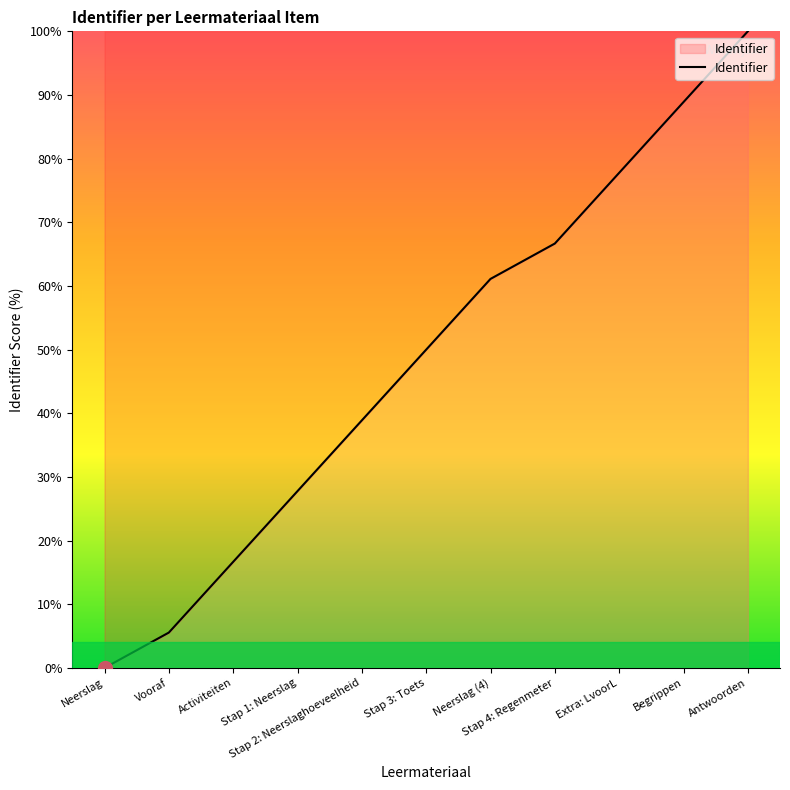

True or false: the data shows 52.8 at Stap 2: Neerslaghoeveelheid.

False